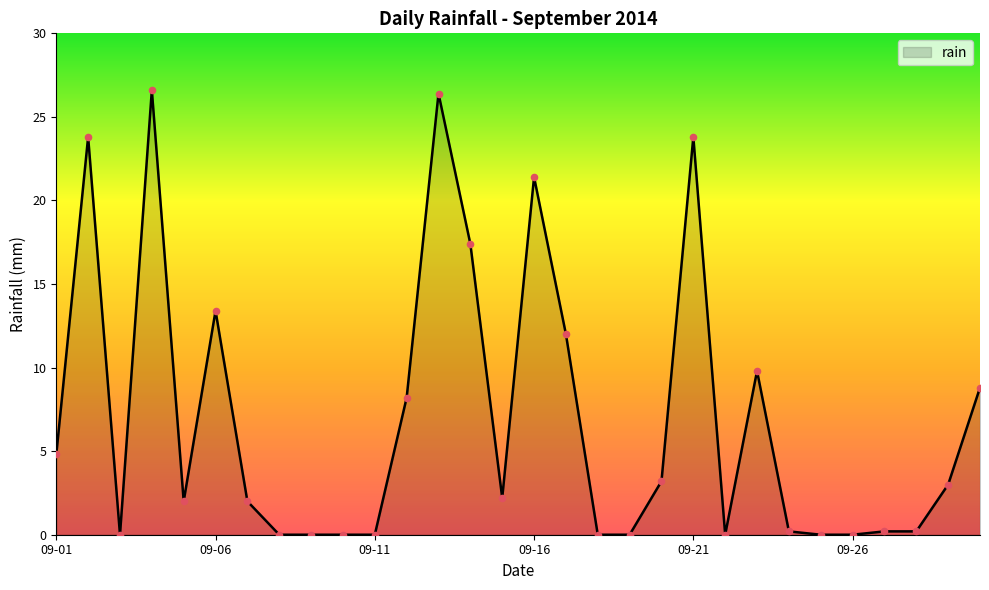

What is the greatest value displayed?

26.6